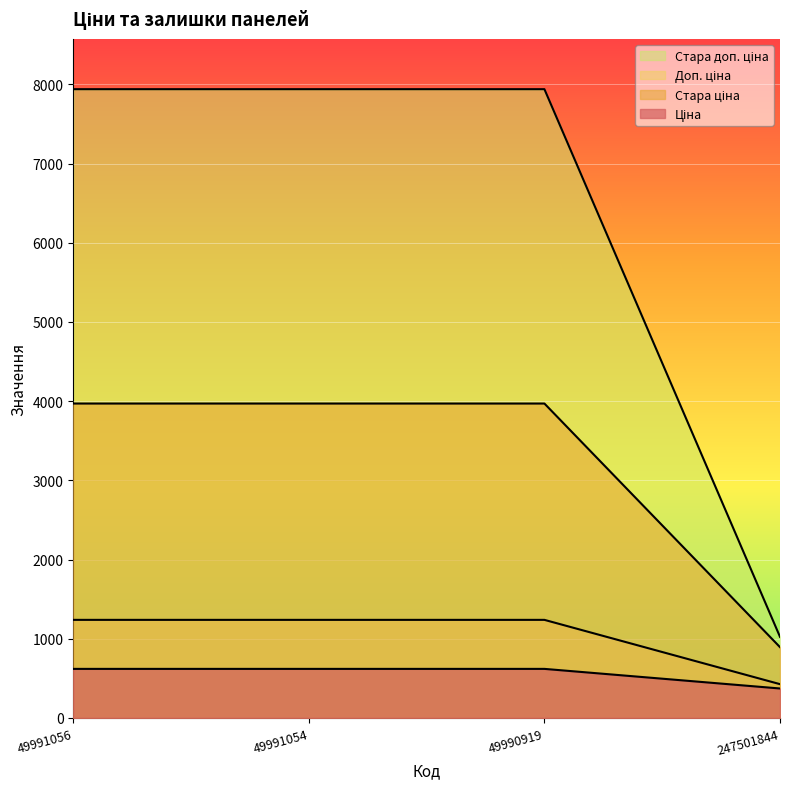

How many lines are shown in the chart?

4